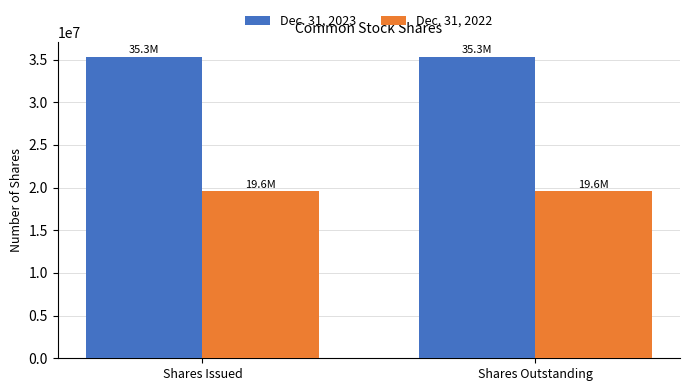

How many bars are there in total?

4